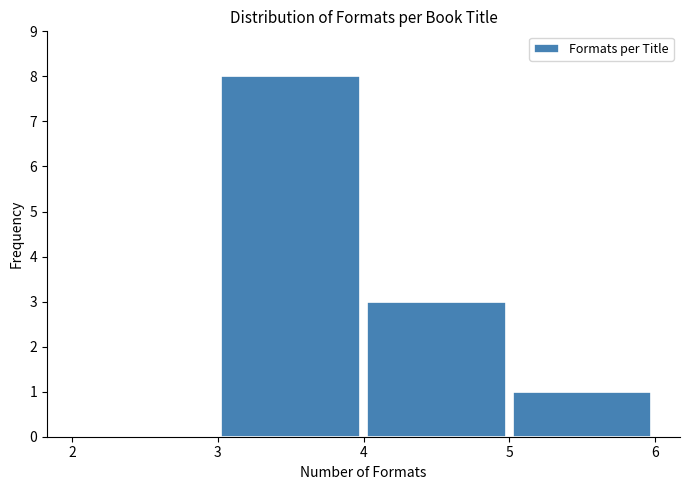

How tall is the bar that spans 4 to 5 on the x-axis? The values are not printed on the chart, so give them approximately, as read against the axis.

3